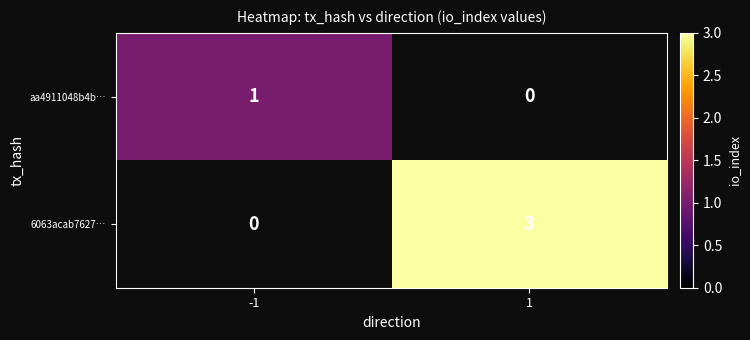

Is it true that aa4911048b4b… equals 1 at -1?

True